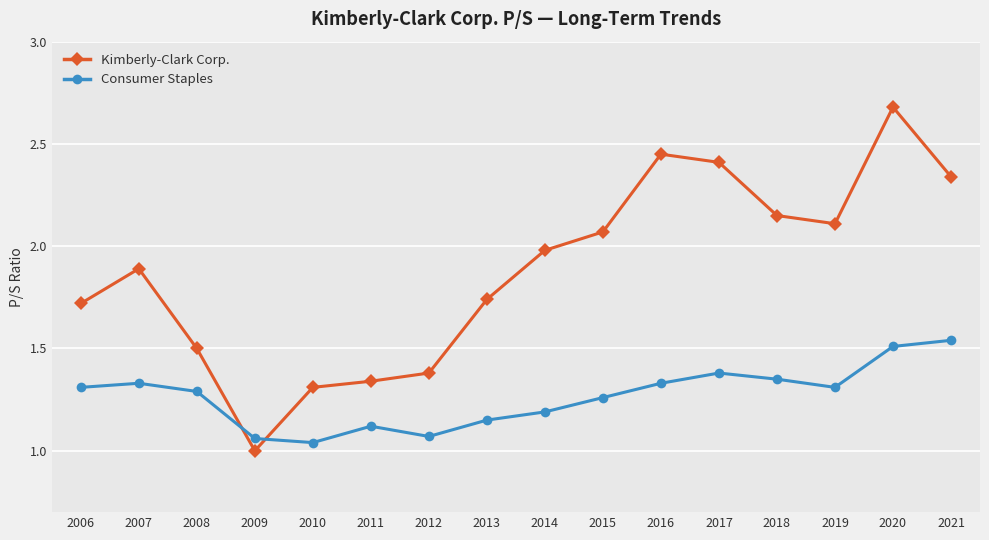

At how many categories does at least one series exceed 1?

16